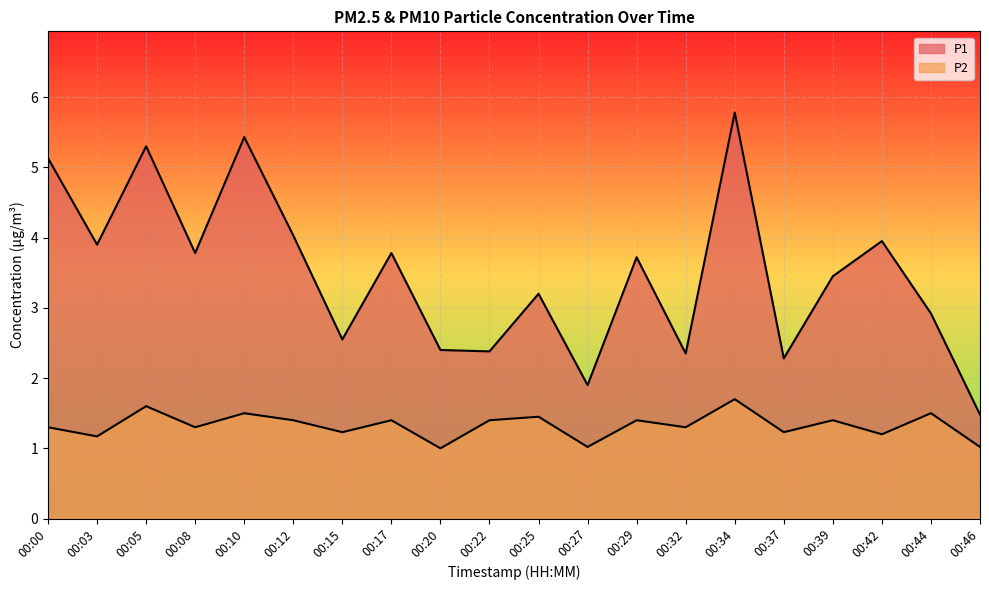

Is it true that P2 equals 2.8 at 00:05?

False